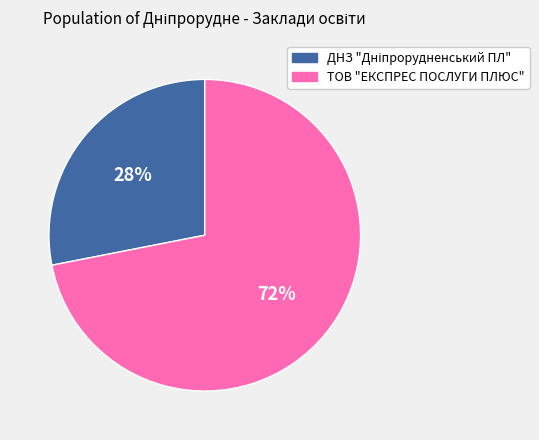

Is there a majority slice in this chart?

Yes